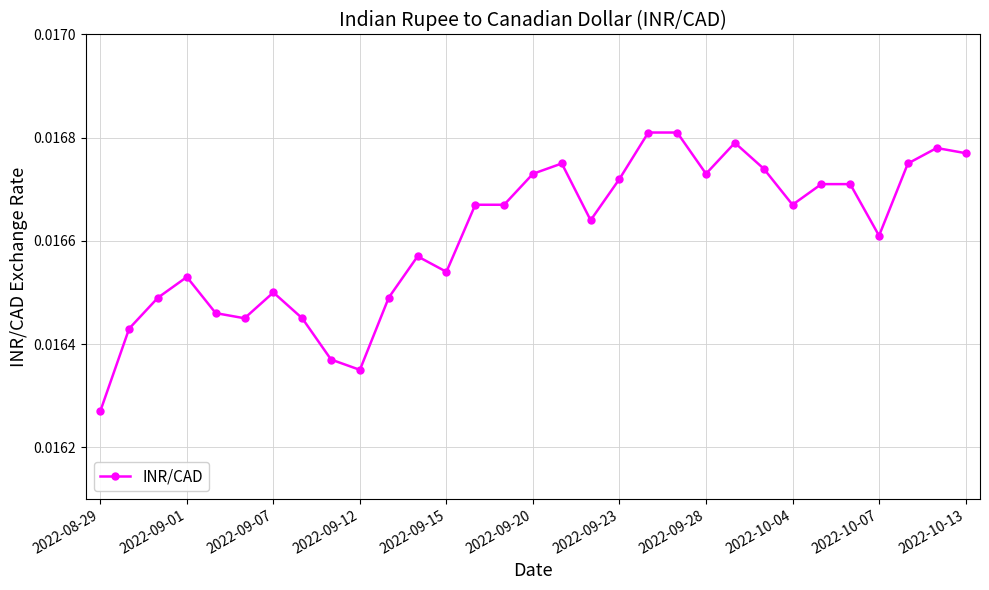

True or false: the data has more than 0 interior local peaks.

True